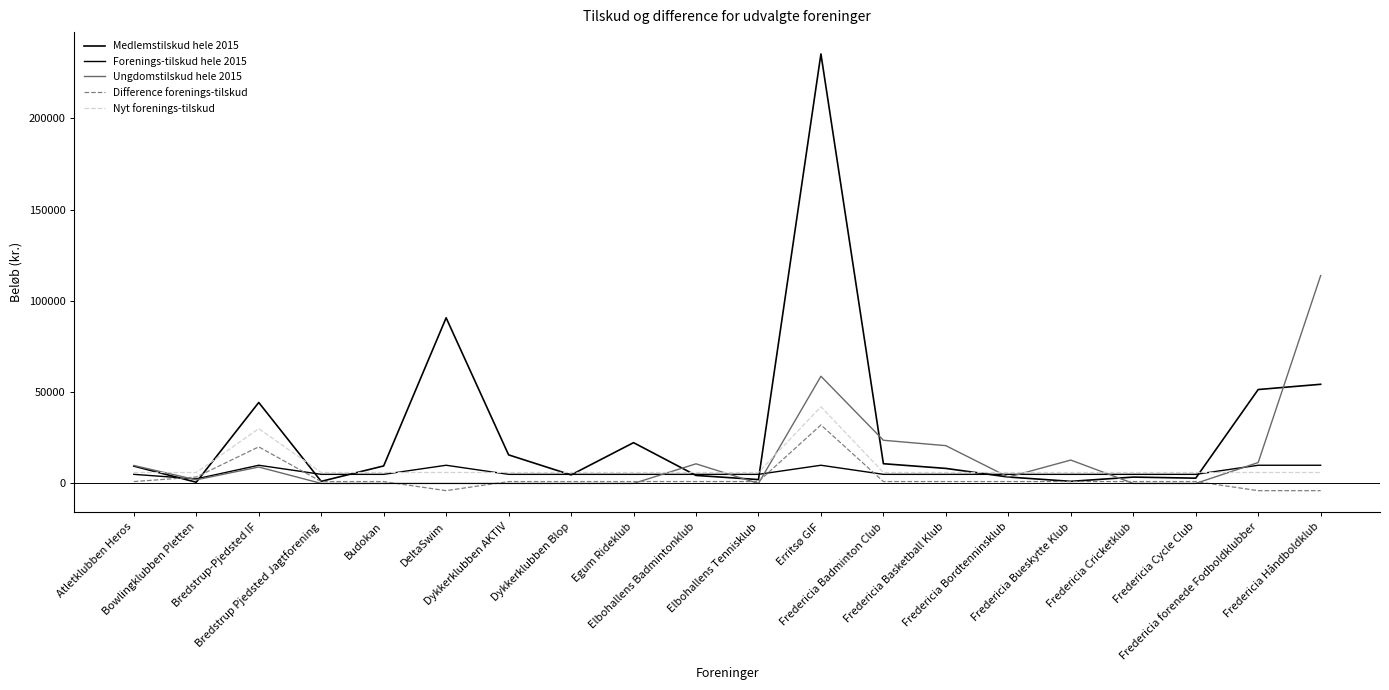

Which series has the largest range (max minus min)?

Medlemstilskud hele 2015